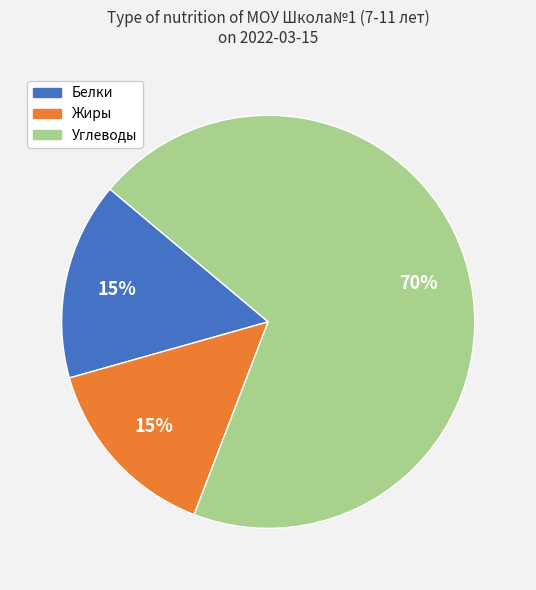

Does any single category account for the majority?

Yes